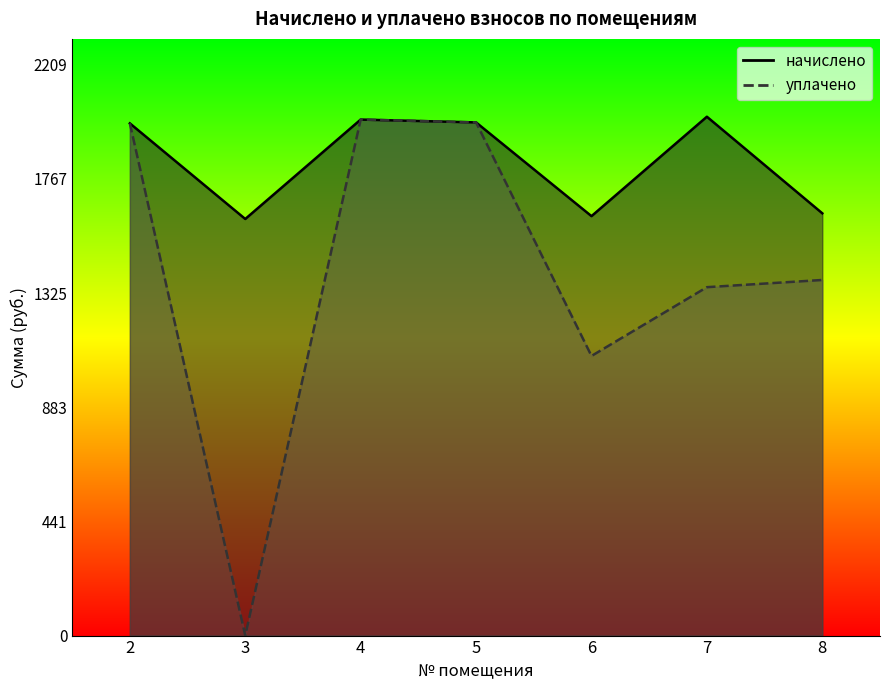

At which label is начислено closest to 1811?

2